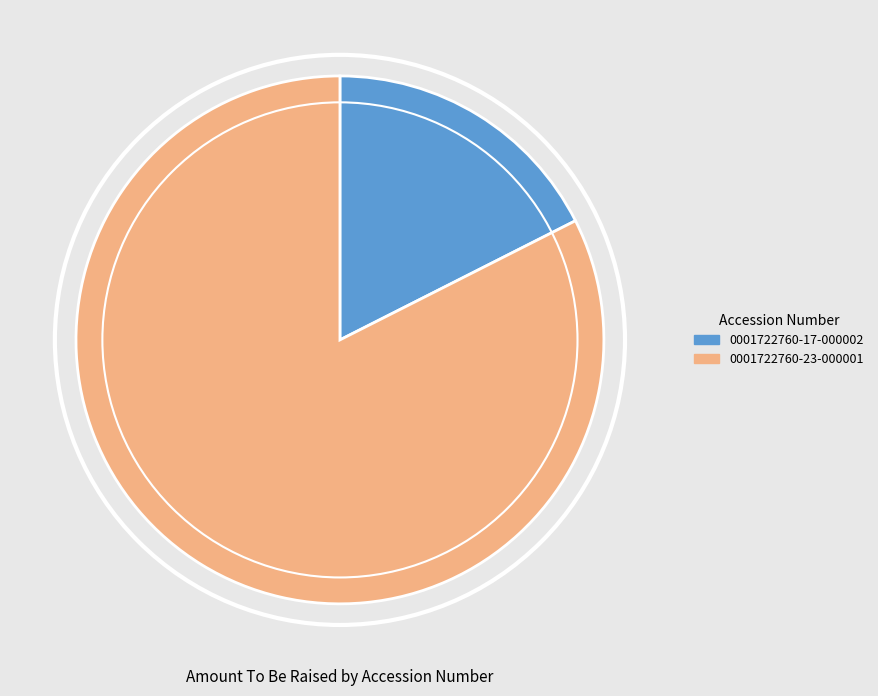

Does 0001722760-17-000002 account for over 50% of the chart?

No